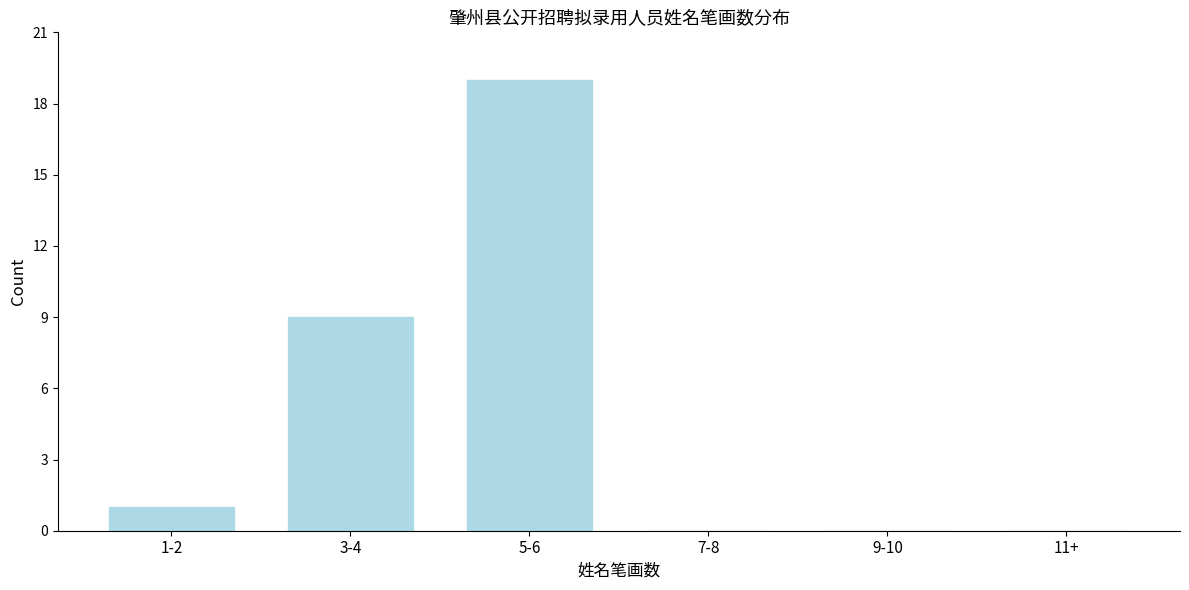

Reading left to right, extract all data points from this chart.

1-2=1	3-4=9	5-6=19	7-8=0	9-10=0	11+=0